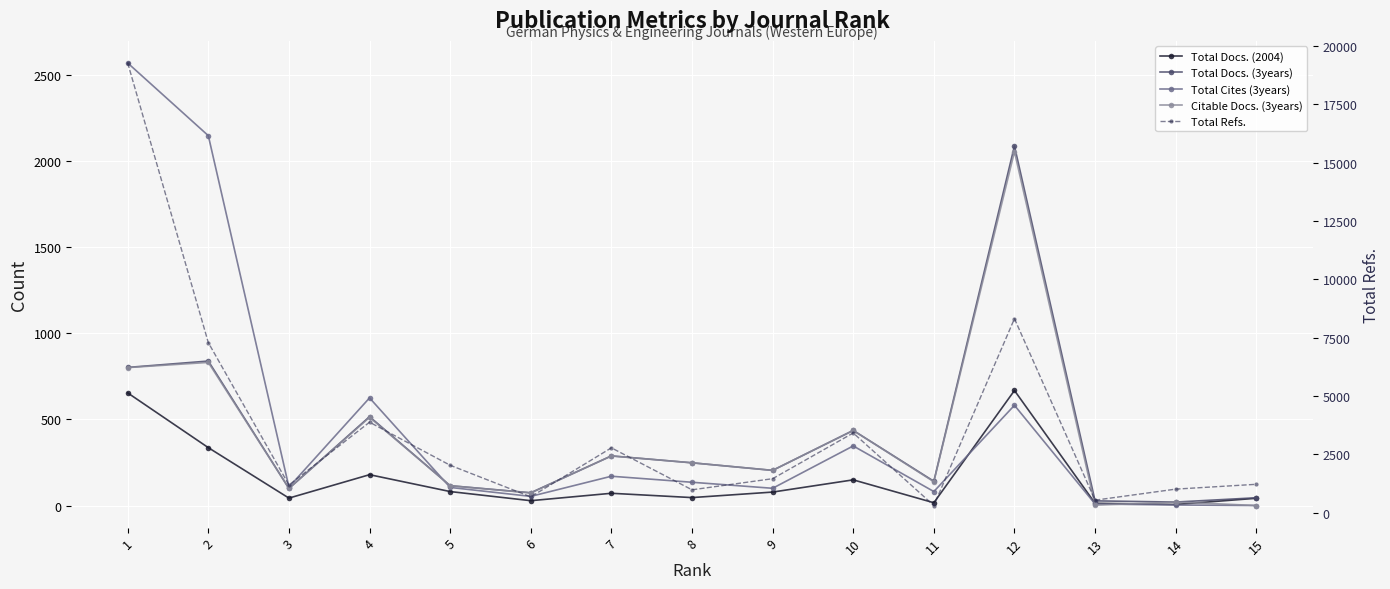

What is the difference between the Citable Docs. (3years) values at 10 and 15?

436